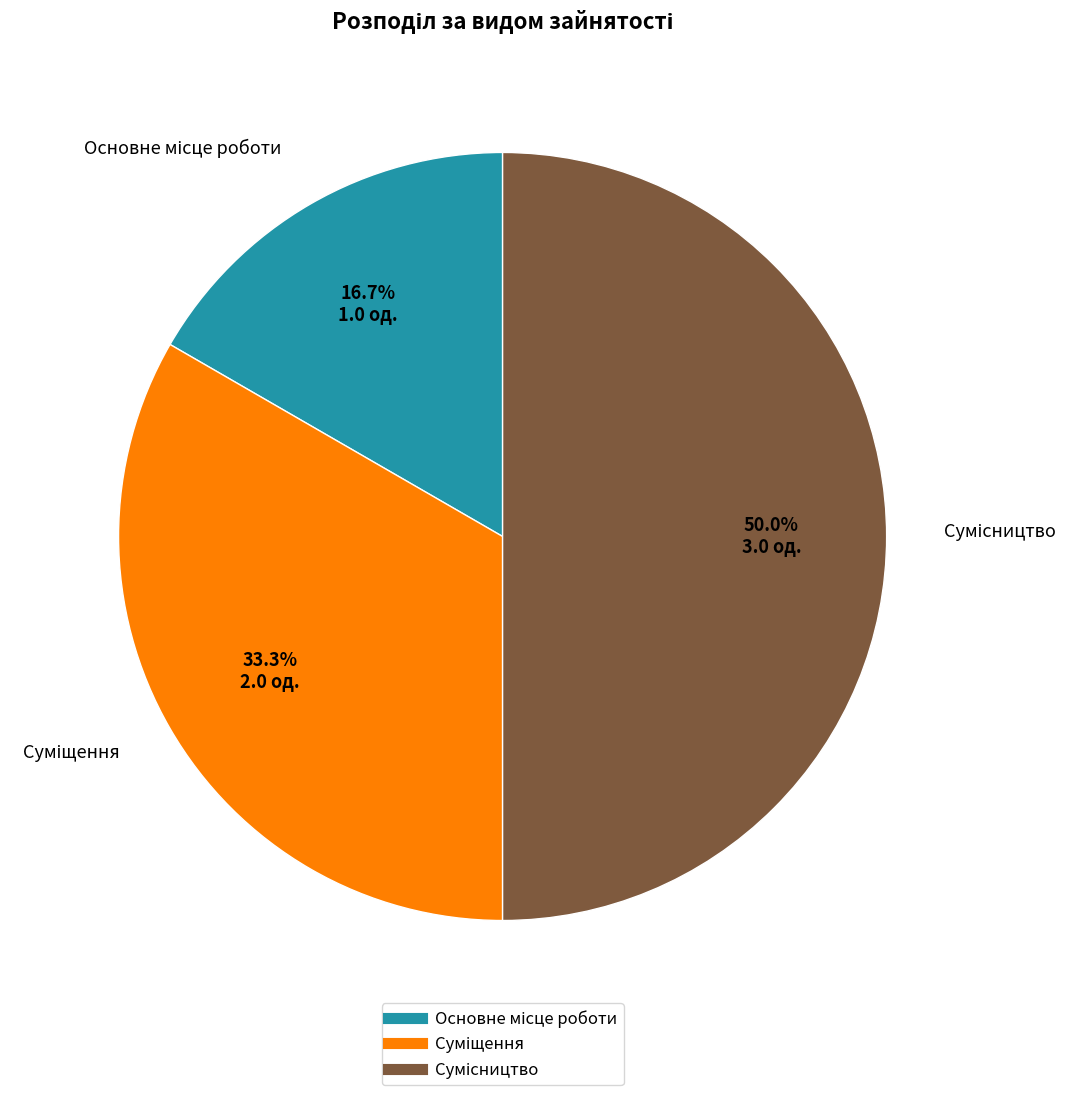

What portion of the pie excludes Сумісництво?

50.0%